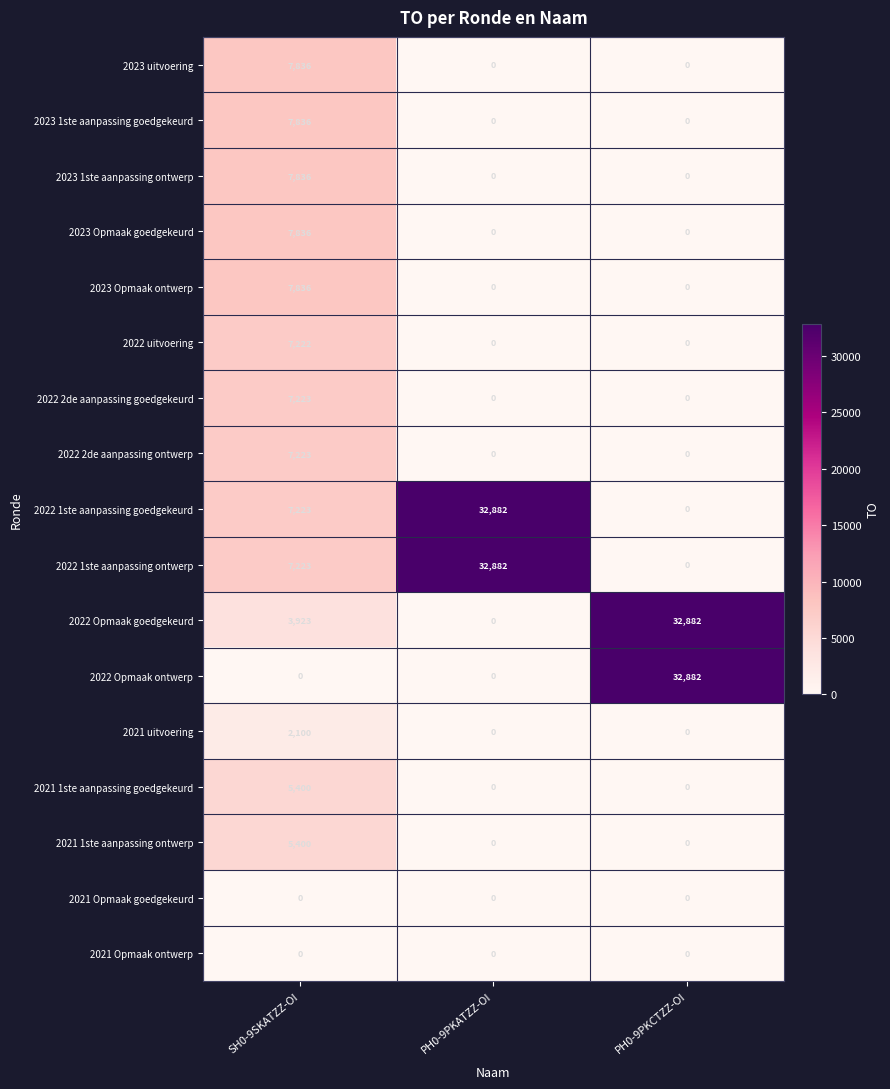

What is the difference between the maximum and minimum values in the 2023 uitvoering series?

7836